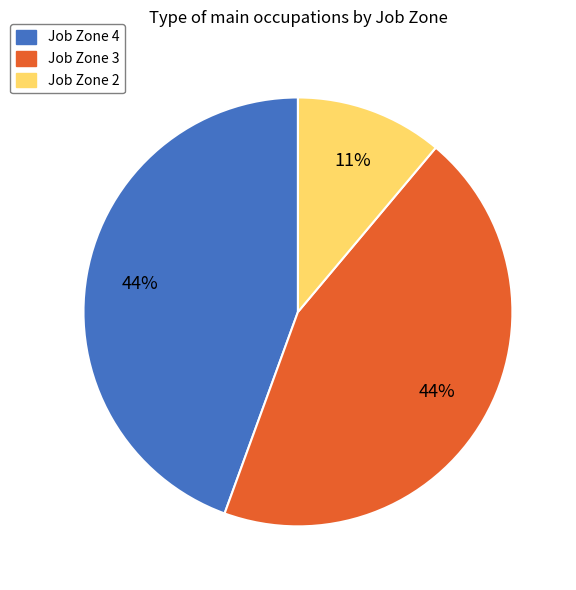

What is the smallest slice in the pie chart?

Job Zone 2